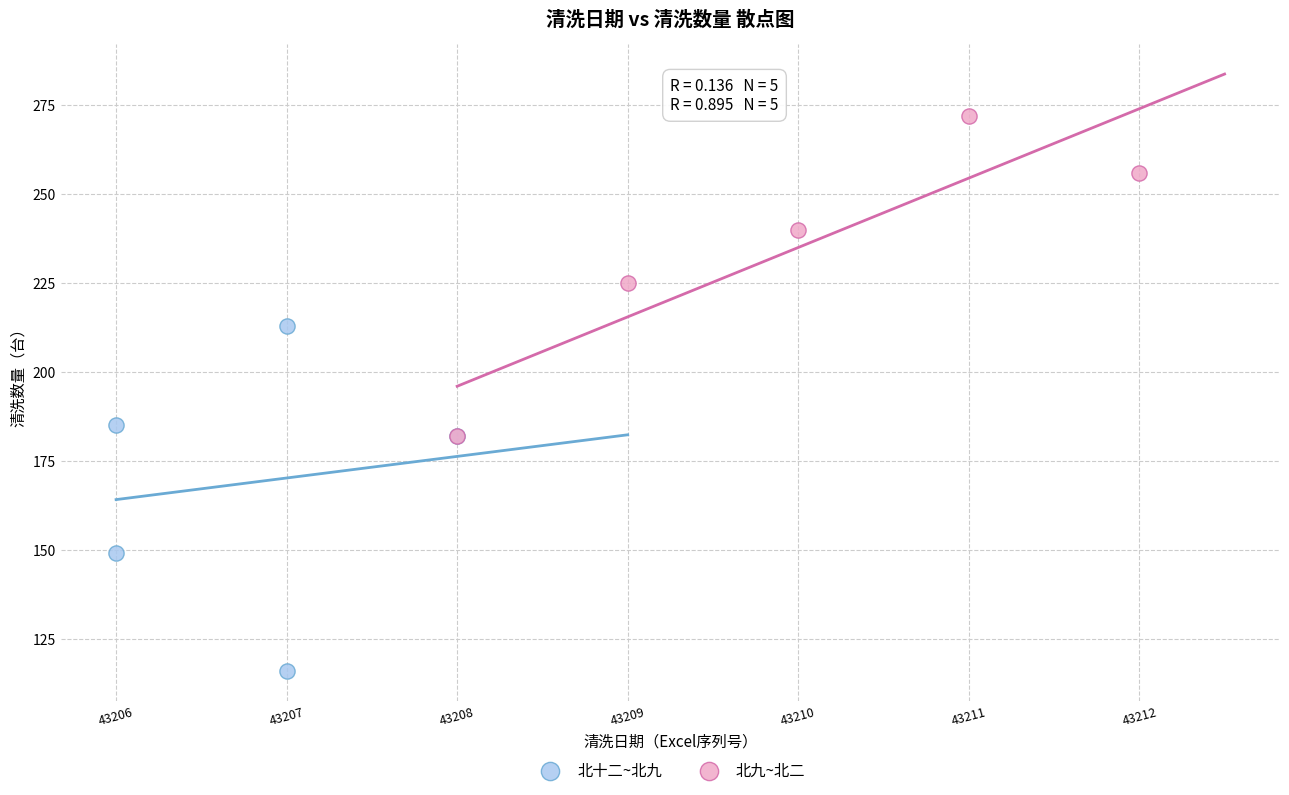

Which series reaches the maximum Y coordinate?

北九~北二